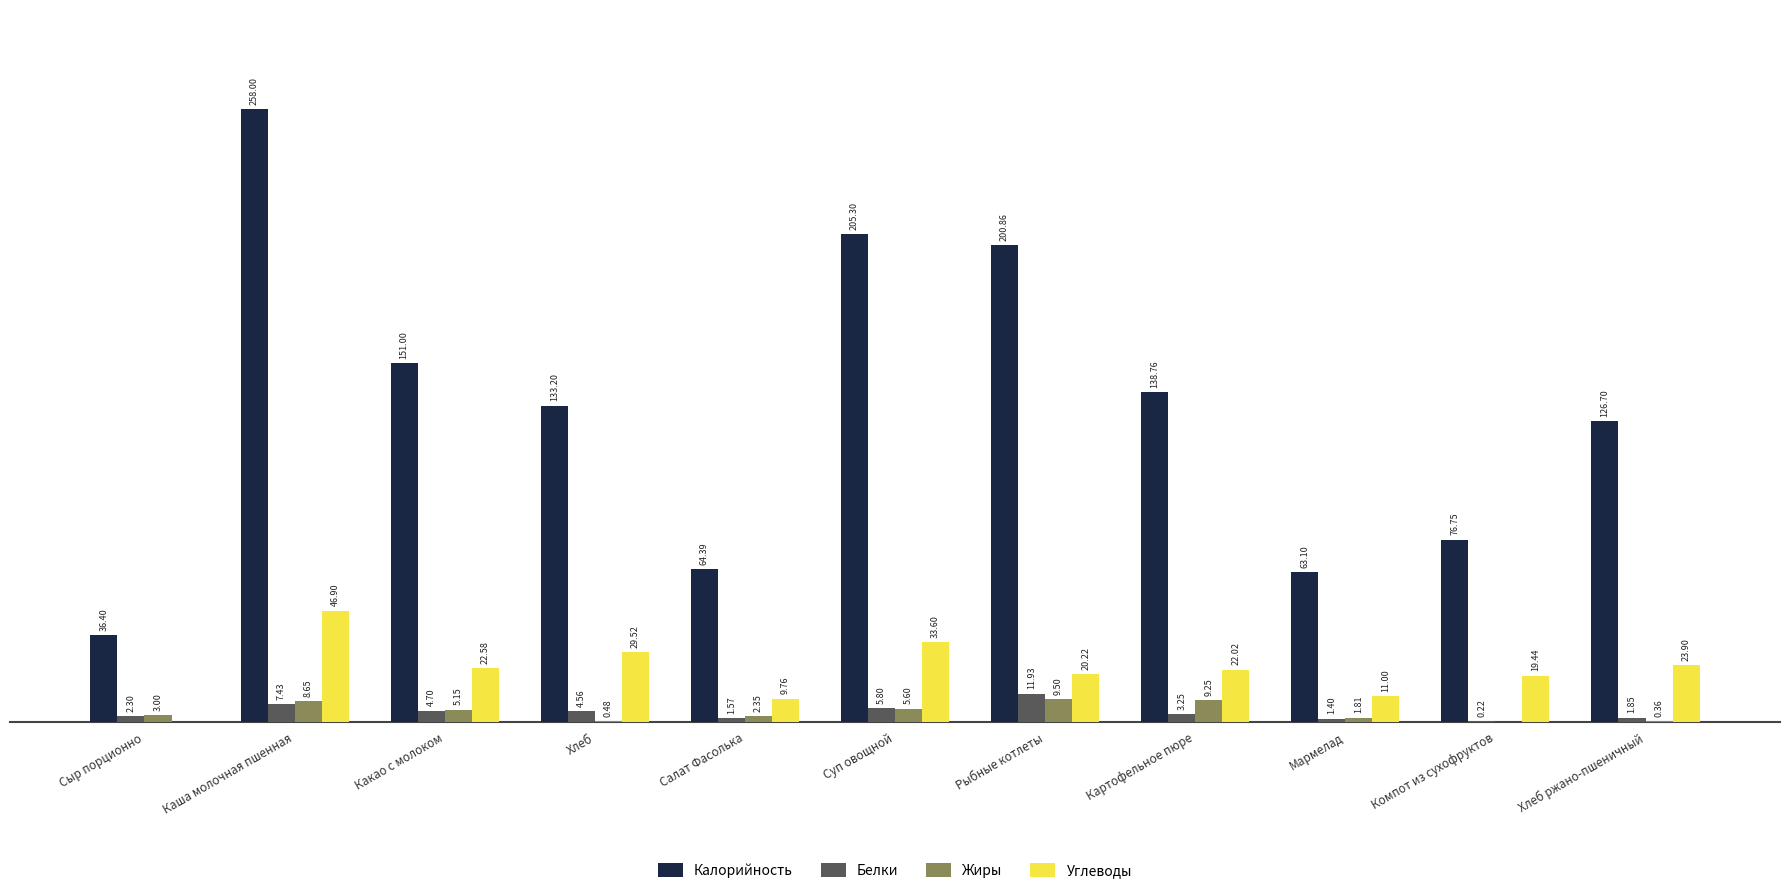

Does the chart contain stacked bars?

No